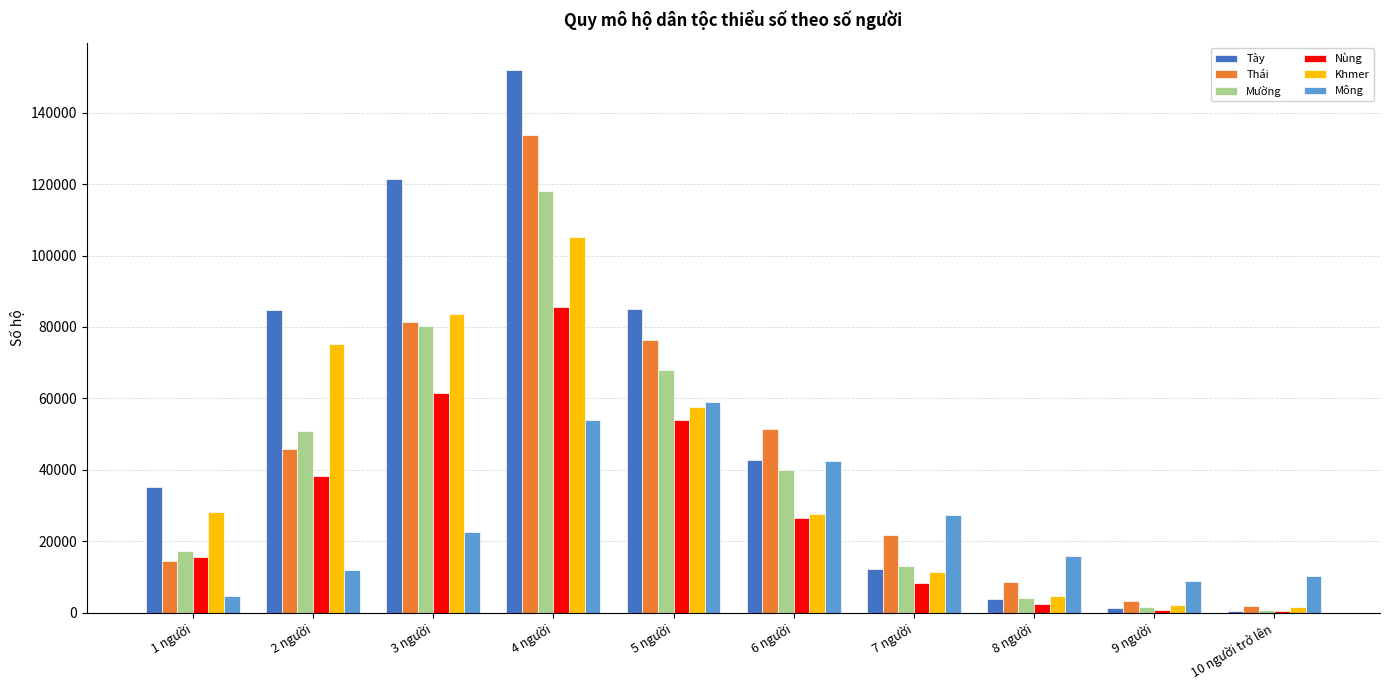

How many groups of bars are there?

10